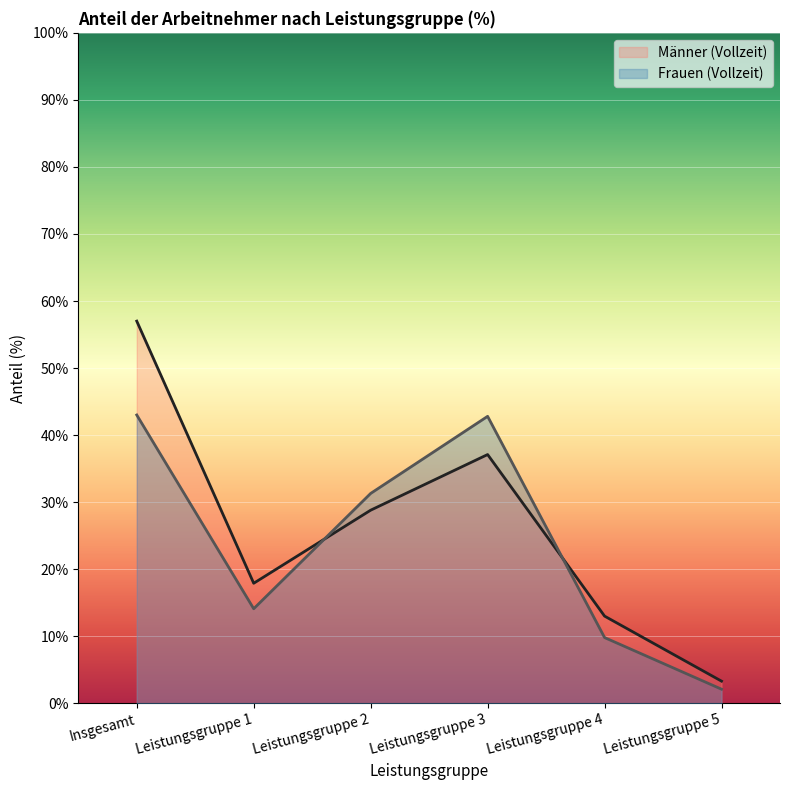

Which series has the largest range (max minus min)?

Männer (Vollzeit)